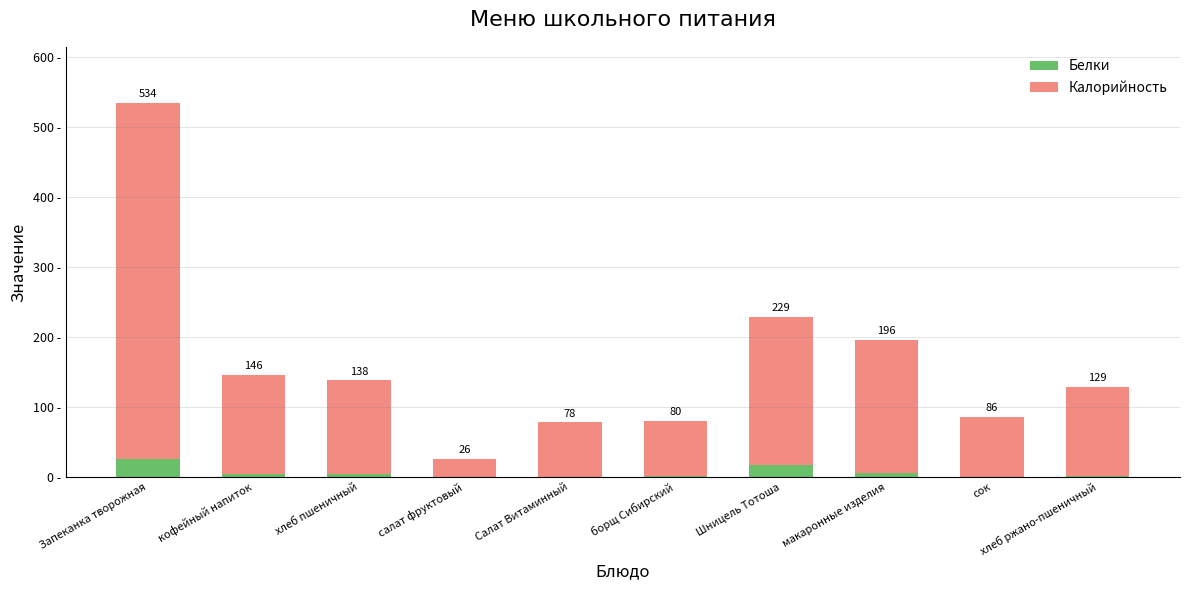

What are all the series names shown in the legend?

Белки, Калорийность